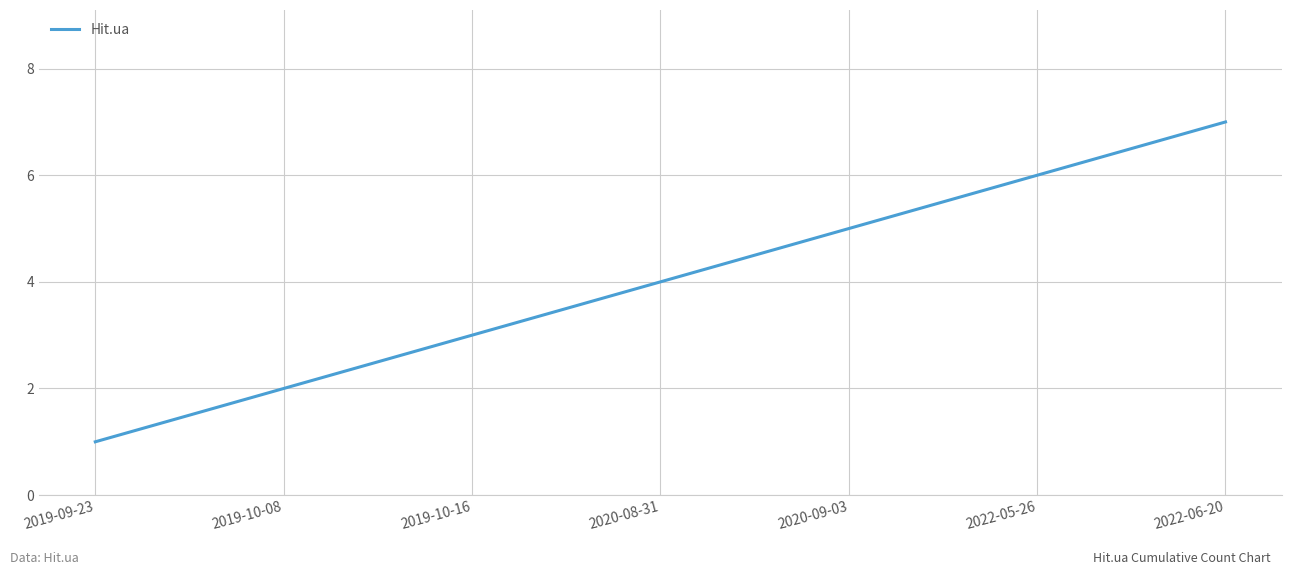

Rank the categories by value from highest to lowest.

2022-06-20, 2022-05-26, 2020-09-03, 2020-08-31, 2019-10-16, 2019-10-08, 2019-09-23